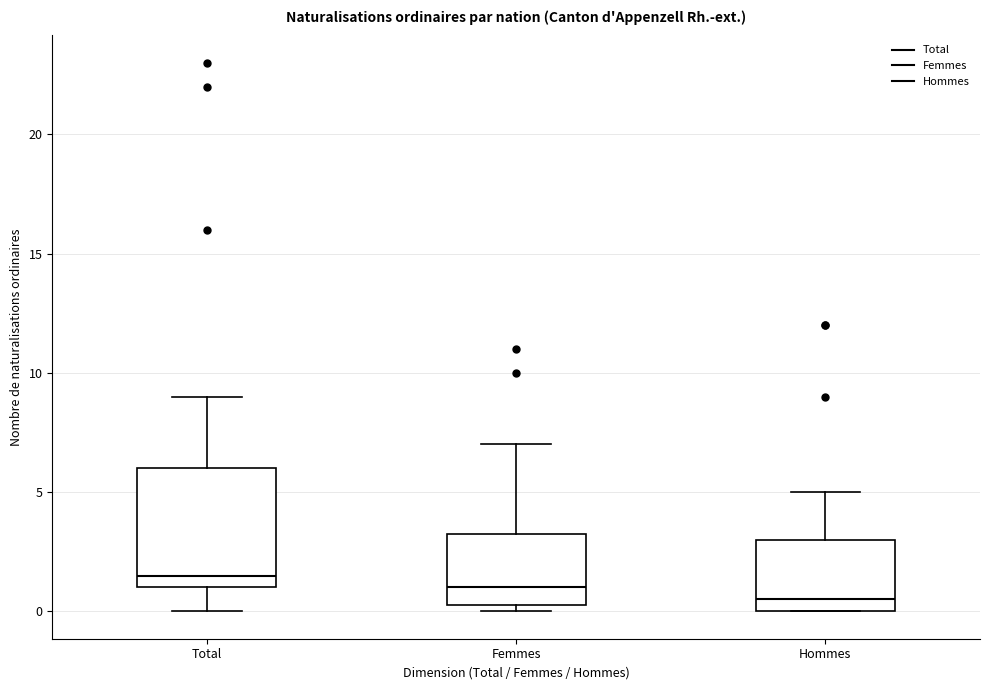

Reading left to right, read every box against the y-axis: the position of its median line, the range the box covers, and the ends of its whiskers. The values are not printed on the chart, so give them approximately, as read against the axis.

Total: median 1.5, box 1.0 to 6.0, whiskers 0.0 to 9.0
Femmes: median 1.0, box 0.5 to 3.5, whiskers 0.0 to 7.0
Hommes: median 0.5, box 0.0 to 3.0, whiskers 0.0 to 5.0